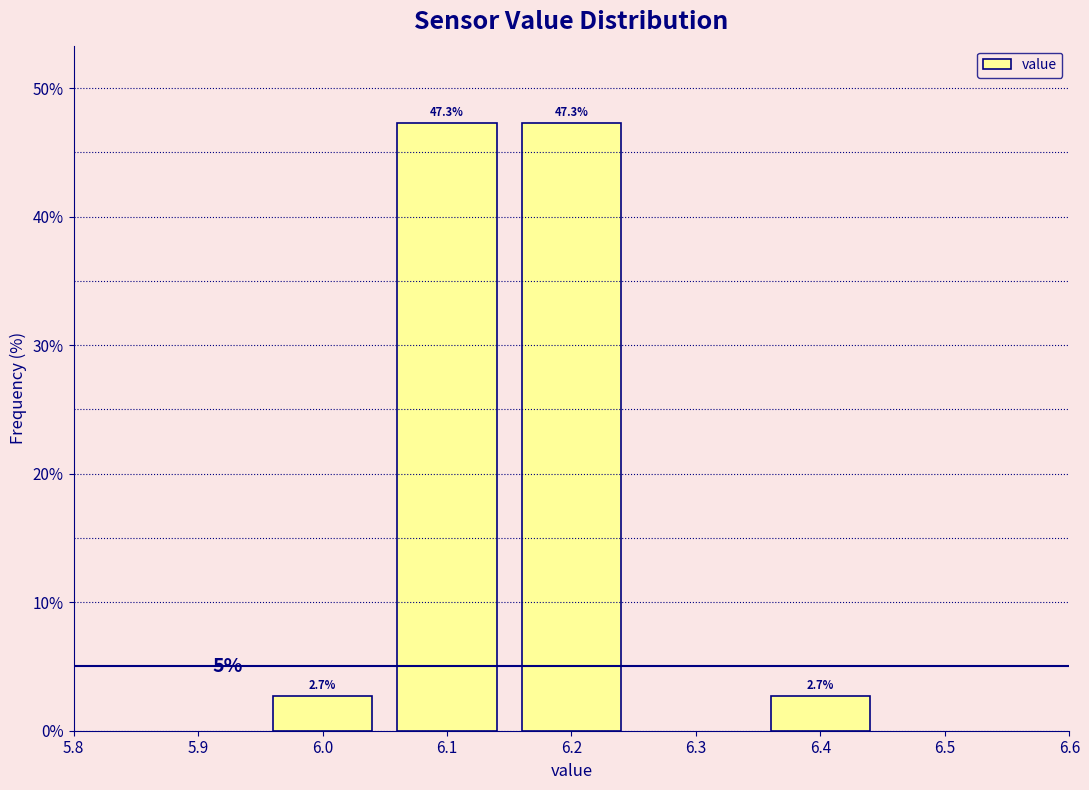

Reading left to right, what are all the values shown in this chart?

6.0=2.7	6.1=47.3	6.2=47.3	6.4=2.7